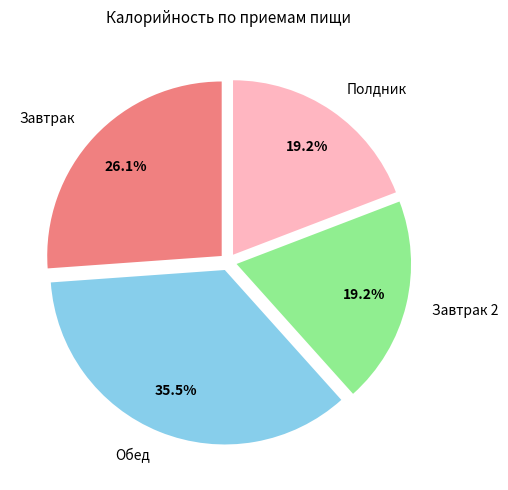

Do Обед and Завтрак 2 together represent more than half of the pie?

Yes